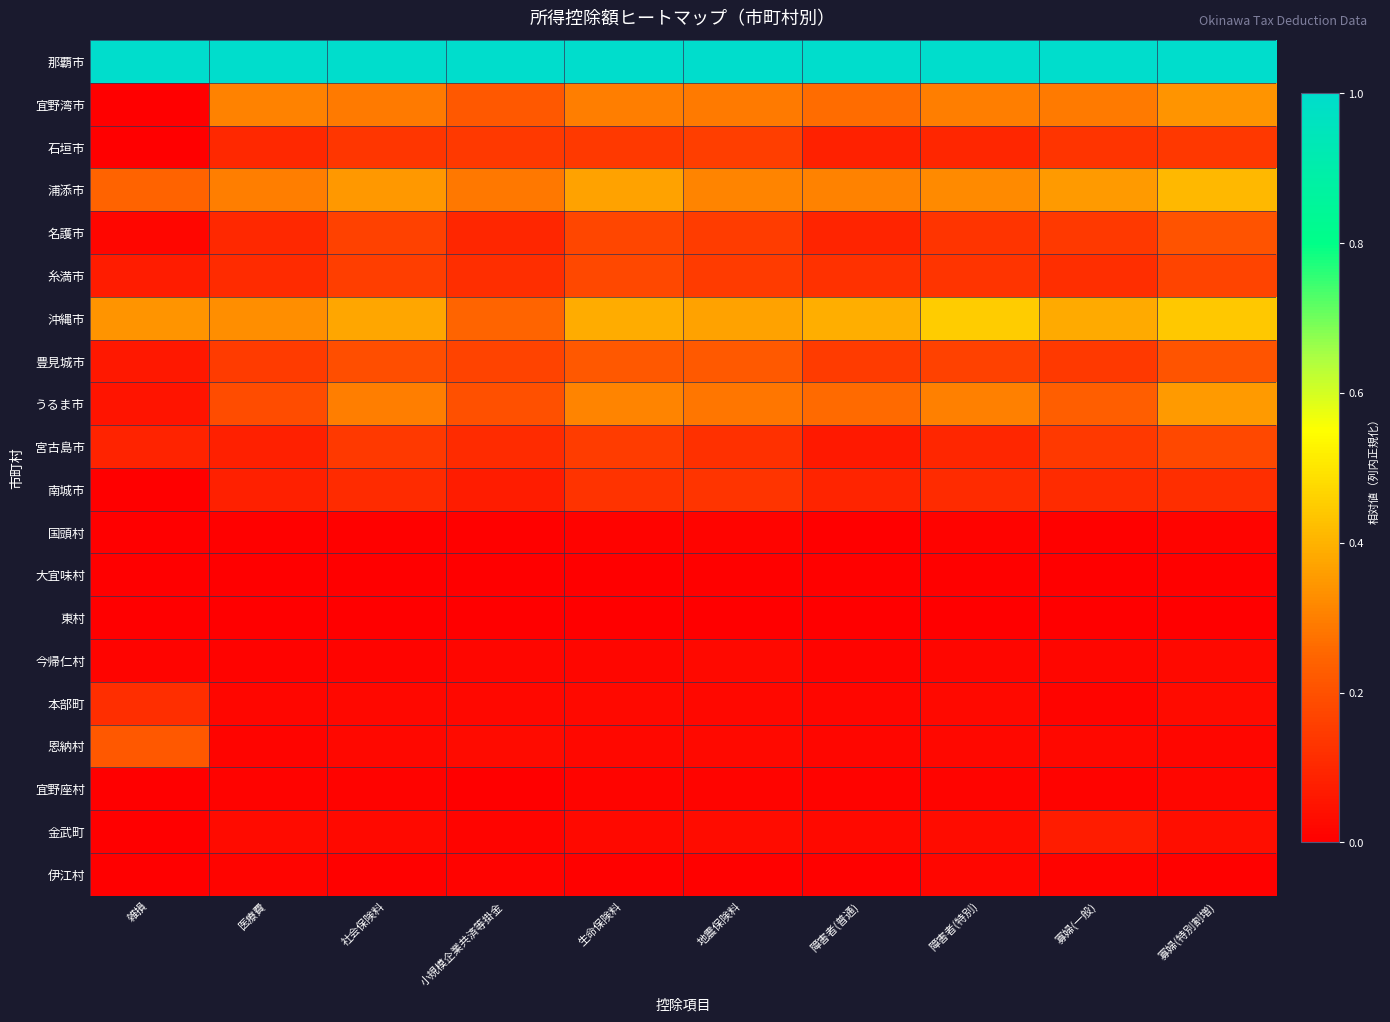

At 社会保険料, list the series in order from smallest to largest.

東村, 大宜味村, 伊江村, 国頭村, 宜野座村, 今帰仁村, 本部町, 恩納村, 金武町, 南城市, 石垣市, 宮古島市, 糸満市, 名護市, 豊見城市, 宜野湾市, うるま市, 浦添市, 沖縄市, 那覇市